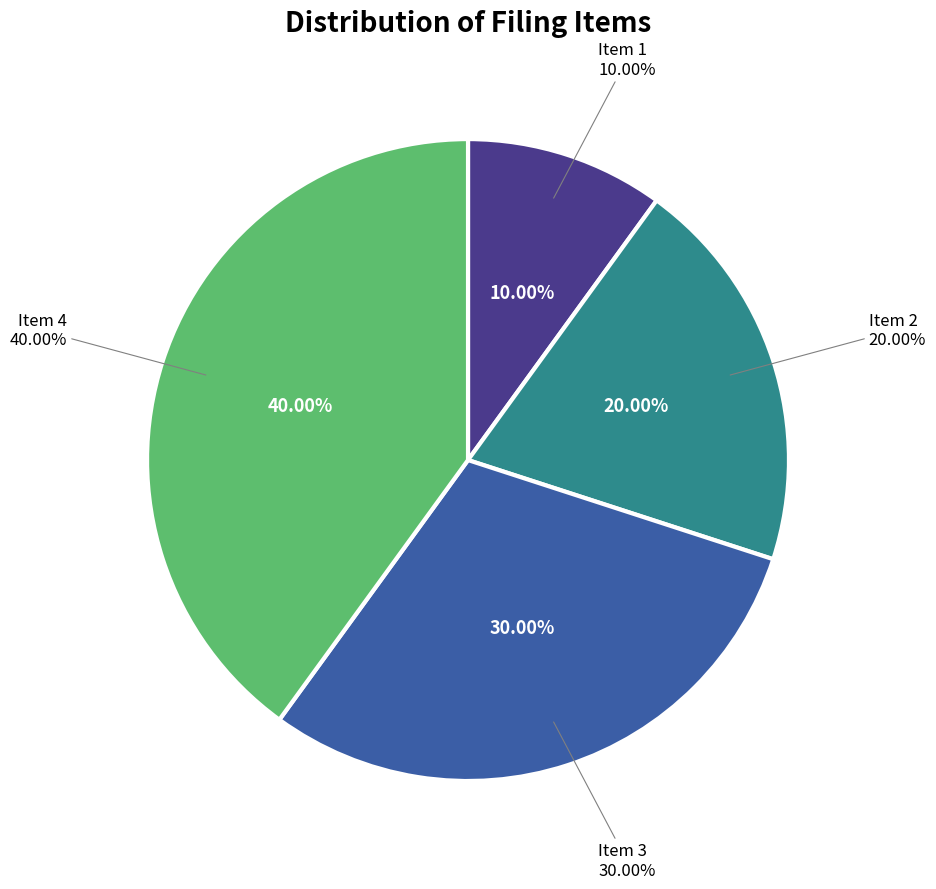

Rank the categories by value from highest to lowest.

Item 4, Item 3, Item 2, Item 1